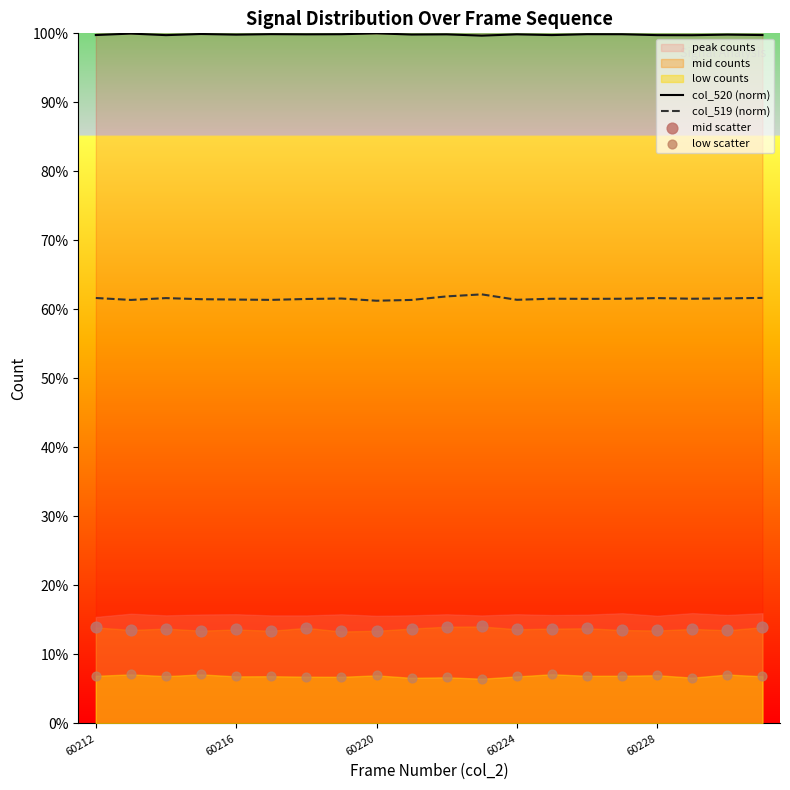

Which series contains the lowest Y value?

low scatter